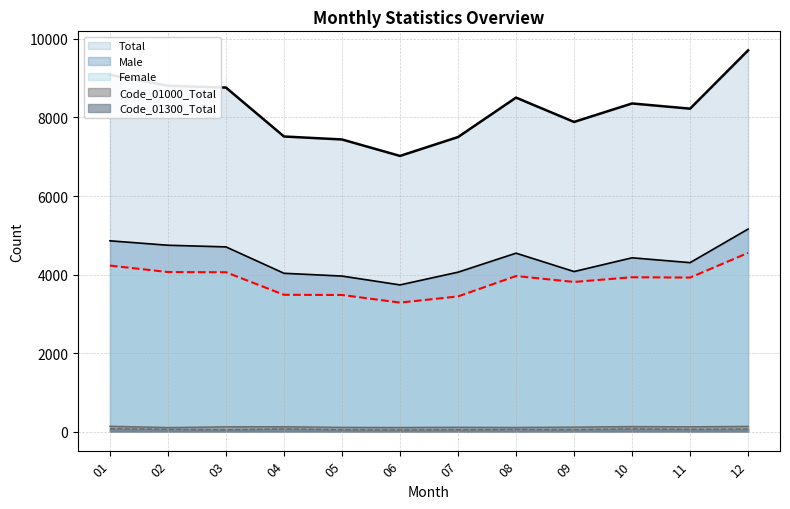

Between 05 and 12, which is larger?

12